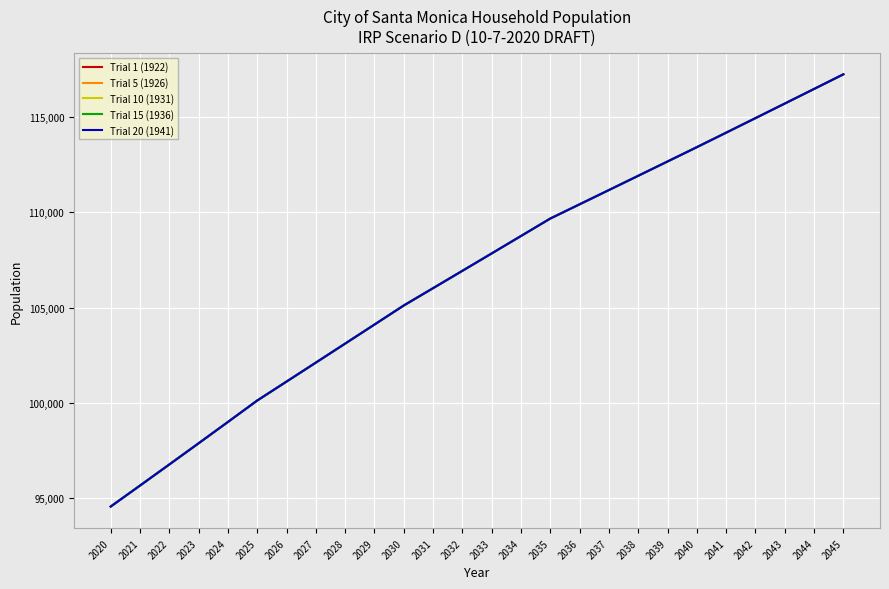

The value of Trial 10 (1931) at 2031 is 106023.4. True or false?

True